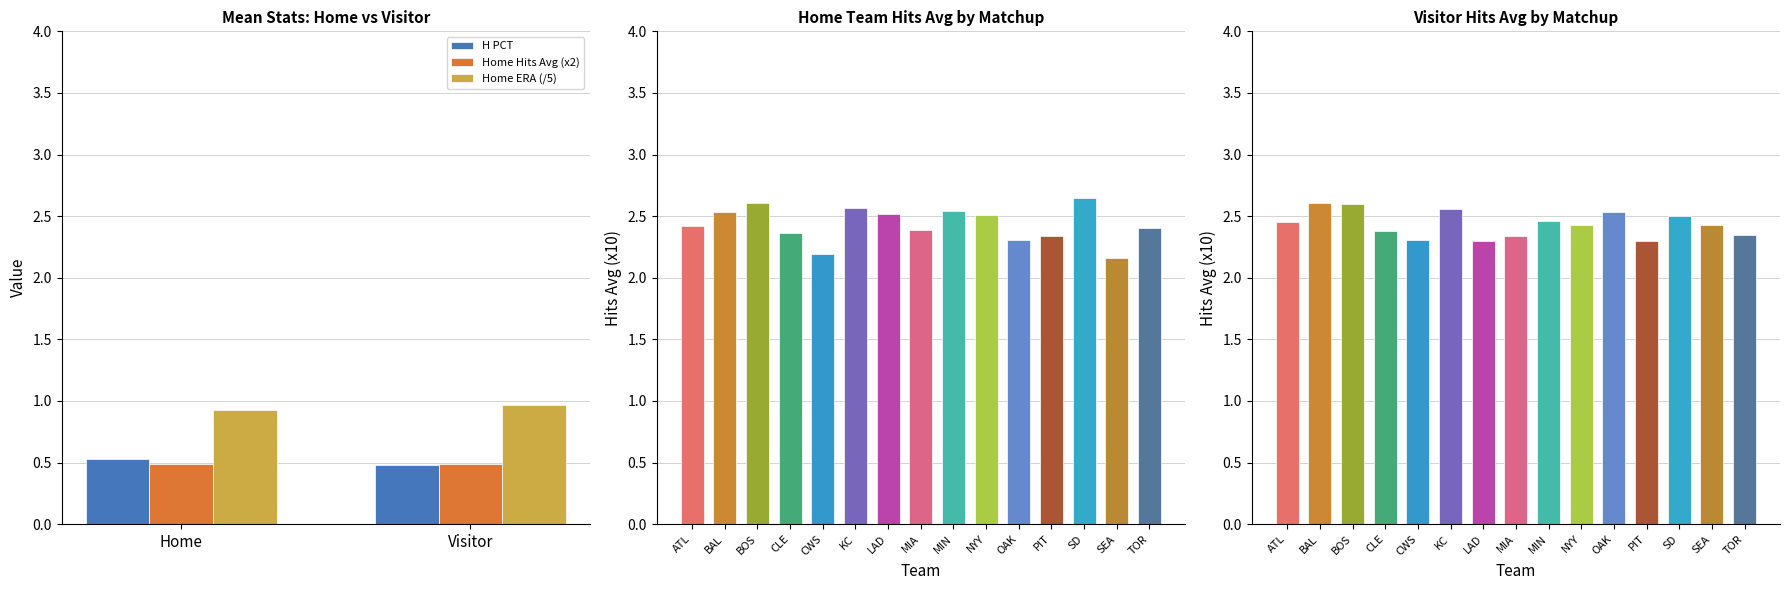

Which series has the largest total across all categories?

Home ERA (/5)